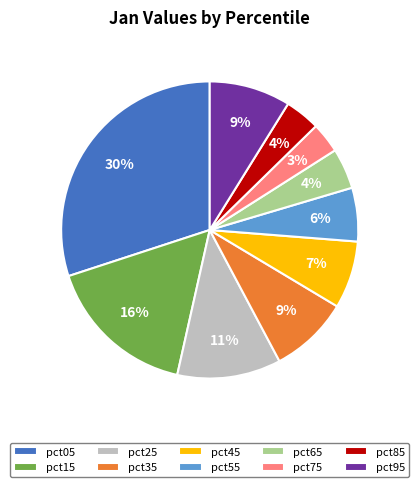

Combined, do pct45 and pct35 account for over 50%?

No